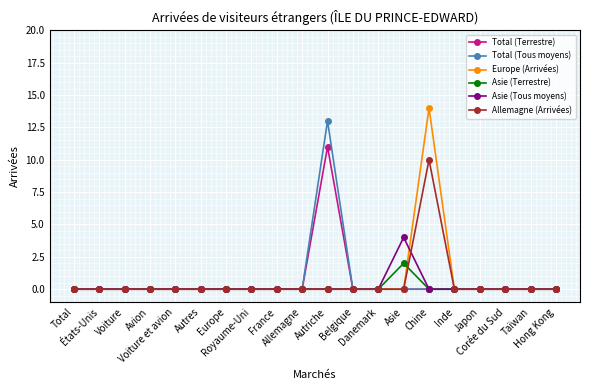

How many lines are shown in the chart?

6